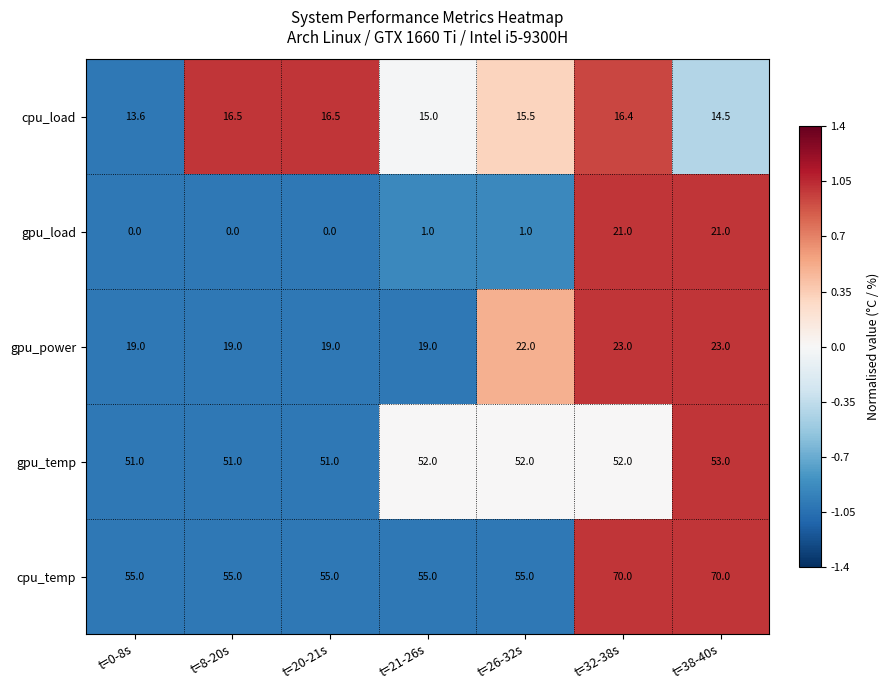

The value of gpu_power at t=32-38s is 23.0. True or false?

True